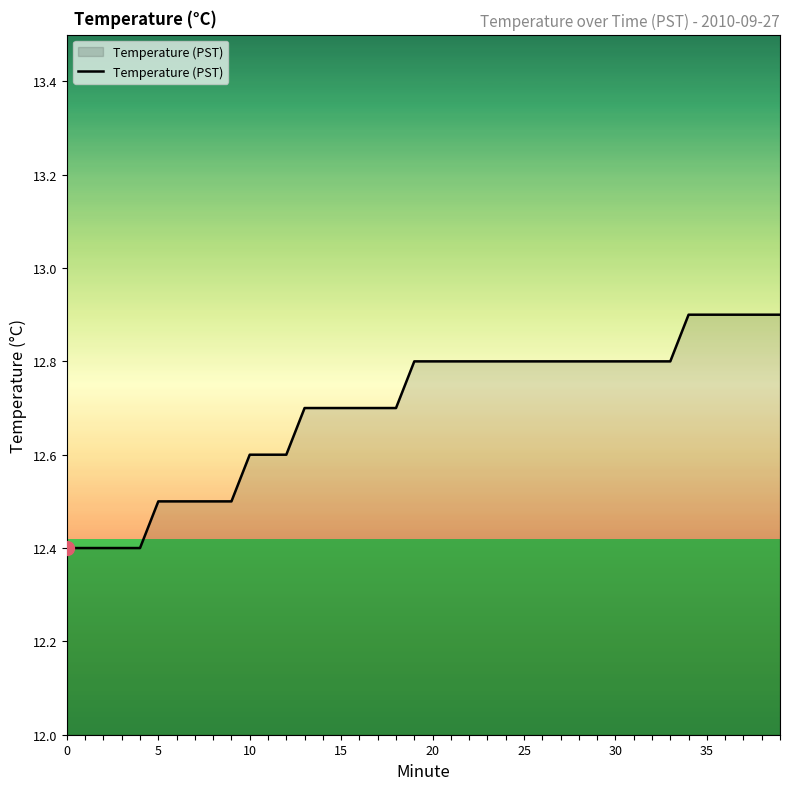

What is the average value?

12.7